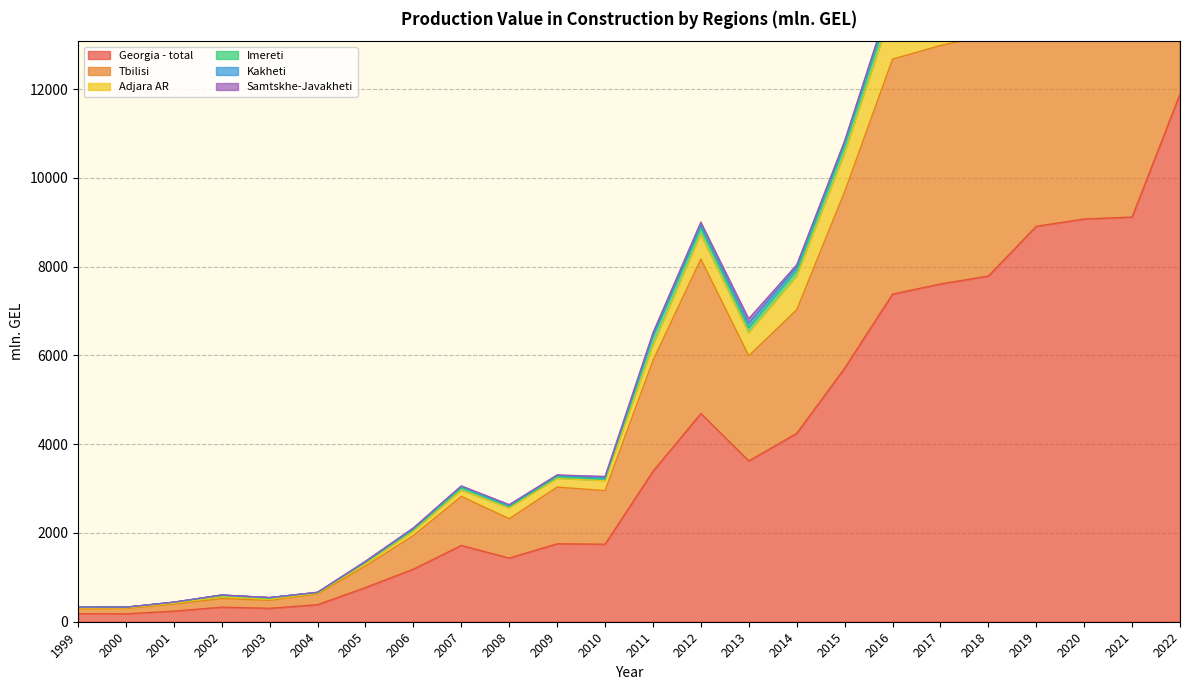

Which category has the lowest value in the Tbilisi series?

1999